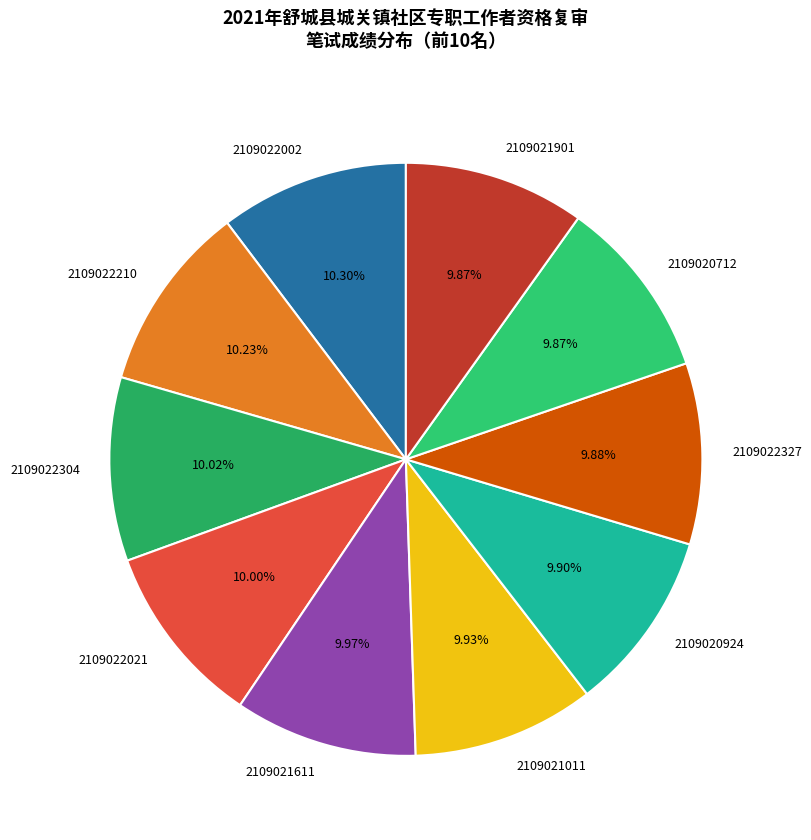

Is 2109021901 the majority of the pie?

No